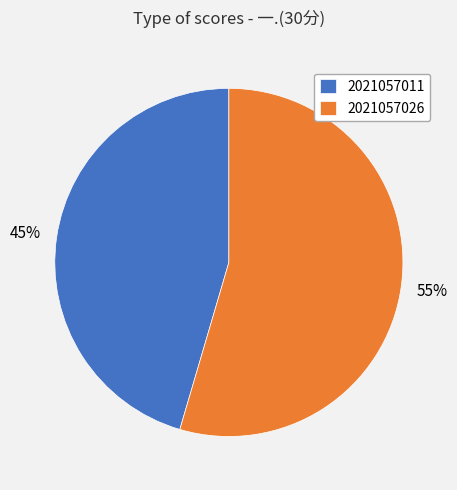

Which slice is the largest?

2021057026